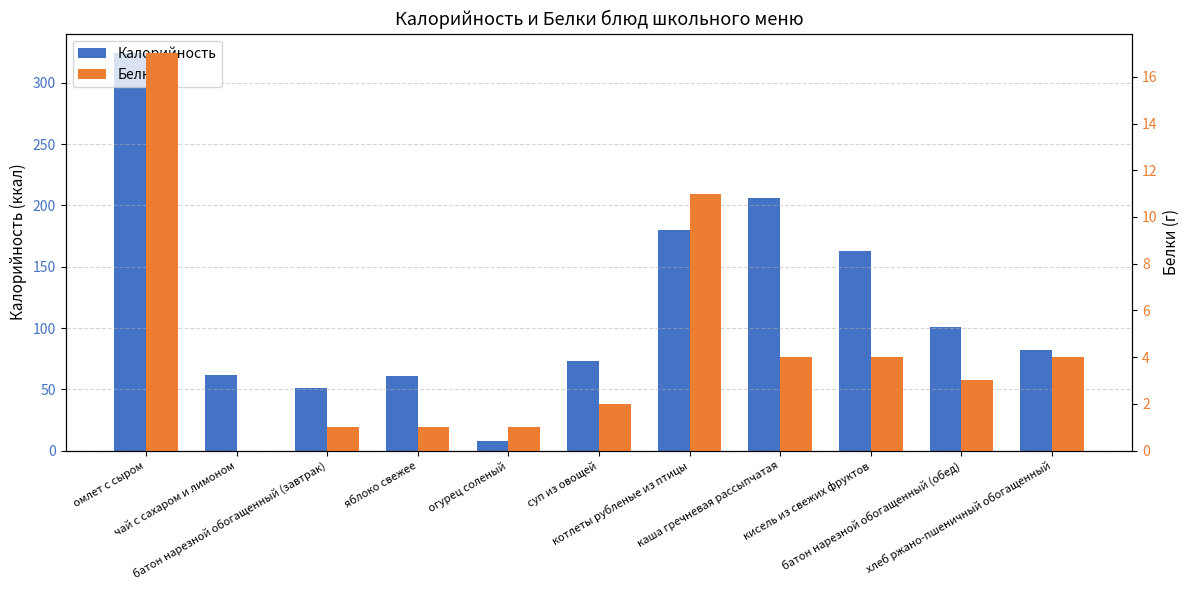

Which series changed the most between яблоко свежее and батон нарезной обогащенный (обед)?

Калорийность